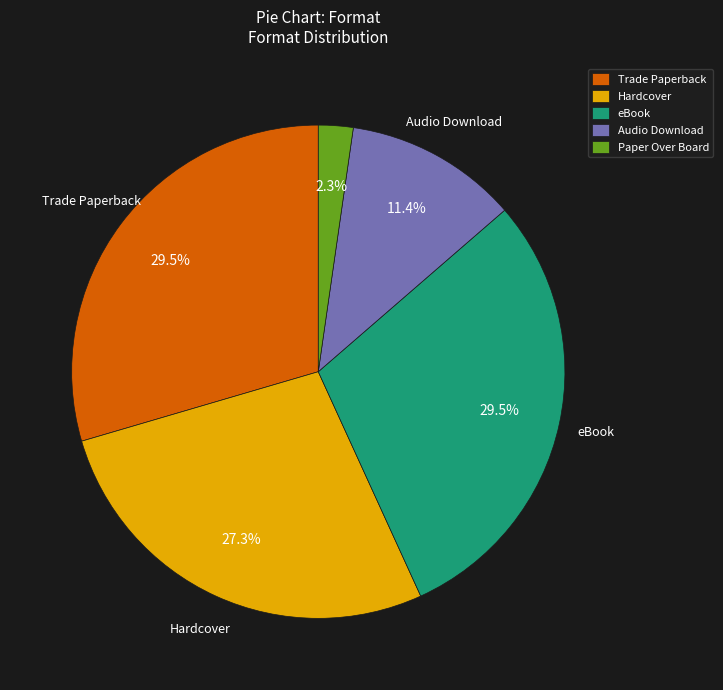

To the nearest percent, what is the average slice percentage?

20%